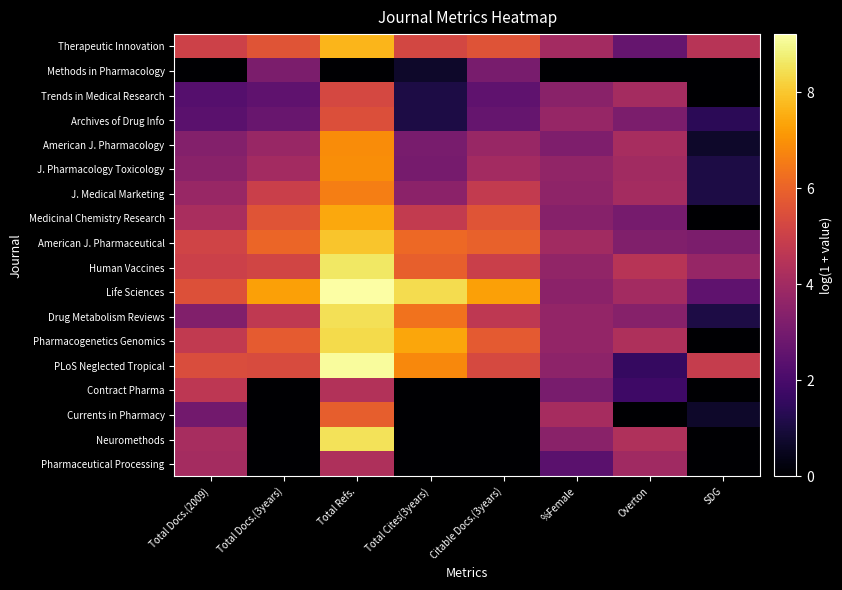

Reading left to right, list all the values displayed in this chart.

Therapeutic Innovation: Total Docs.(2009)=5.1	Total Docs.(3years)=5.6	Total Refs.=7.7	Total Cites(3years)=5.2	Citable Docs.(3years)=5.6	%Female=4.1	Overton=2.6	SDG=4.5
Methods in Pharmacology: Total Docs.(2009)=0.0	Total Docs.(3years)=3.1	Total Refs.=0.0	Total Cites(3years)=0.7	Citable Docs.(3years)=3.1	%Female=0.0	Overton=0.0	SDG=0.0
Trends in Medical Research: Total Docs.(2009)=2.3	Total Docs.(3years)=2.5	Total Refs.=5.3	Total Cites(3years)=1.1	Citable Docs.(3years)=2.5	%Female=3.5	Overton=4.1	SDG=0.0
Archives of Drug Info: Total Docs.(2009)=2.4	Total Docs.(3years)=2.7	Total Refs.=5.5	Total Cites(3years)=1.1	Citable Docs.(3years)=2.6	%Female=3.8	Overton=3.1	SDG=1.4
American J. Pharmacology: Total Docs.(2009)=3.3	Total Docs.(3years)=3.8	Total Refs.=6.9	Total Cites(3years)=3.1	Citable Docs.(3years)=3.8	%Female=3.2	Overton=4.2	SDG=0.7
J. Pharmacology Toxicology: Total Docs.(2009)=3.5	Total Docs.(3years)=4.1	Total Refs.=6.9	Total Cites(3years)=3.0	Citable Docs.(3years)=4.1	%Female=3.7	Overton=4.0	SDG=1.1
J. Medical Marketing: Total Docs.(2009)=3.8	Total Docs.(3years)=5.0	Total Refs.=6.6	Total Cites(3years)=3.5	Citable Docs.(3years)=4.8	%Female=3.6	Overton=4.1	SDG=1.1
Medicinal Chemistry Research: Total Docs.(2009)=4.2	Total Docs.(3years)=5.6	Total Refs.=7.4	Total Cites(3years)=4.8	Citable Docs.(3years)=5.6	%Female=3.4	Overton=3.0	SDG=0.0
American J. Pharmaceutical: Total Docs.(2009)=5.1	Total Docs.(3years)=6.0	Total Refs.=8.0	Total Cites(3years)=6.1	Citable Docs.(3years)=6.0	%Female=4.0	Overton=3.3	SDG=3.1
Human Vaccines: Total Docs.(2009)=5.0	Total Docs.(3years)=5.2	Total Refs.=8.6	Total Cites(3years)=5.9	Citable Docs.(3years)=5.0	%Female=3.7	Overton=4.5	SDG=3.8
Life Sciences: Total Docs.(2009)=5.5	Total Docs.(3years)=7.3	Total Refs.=9.2	Total Cites(3years)=8.4	Citable Docs.(3years)=7.3	%Female=3.5	Overton=4.1	SDG=2.5
Drug Metabolism Reviews: Total Docs.(2009)=3.3	Total Docs.(3years)=4.7	Total Refs.=8.5	Total Cites(3years)=6.4	Citable Docs.(3years)=4.7	%Female=3.7	Overton=3.4	SDG=1.1
Pharmacogenetics Genomics: Total Docs.(2009)=4.8	Total Docs.(3years)=5.8	Total Refs.=8.4	Total Cites(3years)=7.4	Citable Docs.(3years)=5.8	%Female=3.7	Overton=4.3	SDG=0.0
PLoS Neglected Tropical: Total Docs.(2009)=5.4	Total Docs.(3years)=5.4	Total Refs.=9.1	Total Cites(3years)=6.8	Citable Docs.(3years)=5.3	%Female=3.6	Overton=1.6	SDG=4.9
Contract Pharma: Total Docs.(2009)=4.6	Total Docs.(3years)=0.0	Total Refs.=4.4	Total Cites(3years)=0.0	Citable Docs.(3years)=0.0	%Female=3.1	Overton=1.8	SDG=0.0
Currents in Pharmacy: Total Docs.(2009)=2.9	Total Docs.(3years)=0.0	Total Refs.=5.9	Total Cites(3years)=0.0	Citable Docs.(3years)=0.0	%Female=4.1	Overton=0.0	SDG=0.7
Neuromethods: Total Docs.(2009)=4.2	Total Docs.(3years)=0.0	Total Refs.=8.5	Total Cites(3years)=0.0	Citable Docs.(3years)=0.0	%Female=3.5	Overton=4.3	SDG=0.0
Pharmaceutical Processing: Total Docs.(2009)=4.1	Total Docs.(3years)=0.0	Total Refs.=4.3	Total Cites(3years)=0.0	Citable Docs.(3years)=0.0	%Female=2.4	Overton=4.0	SDG=0.0